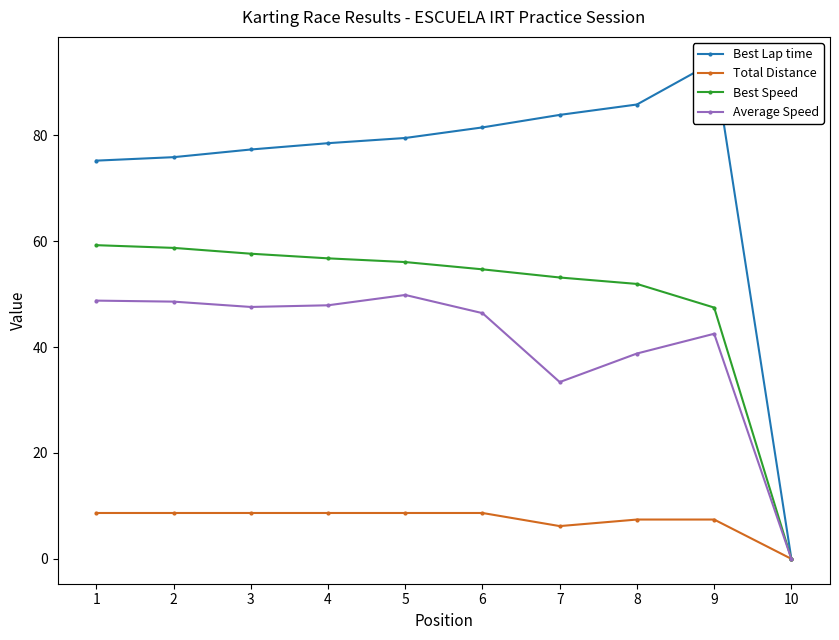

What is the value of the Total Distance point at the 3rd from the left?

8.7